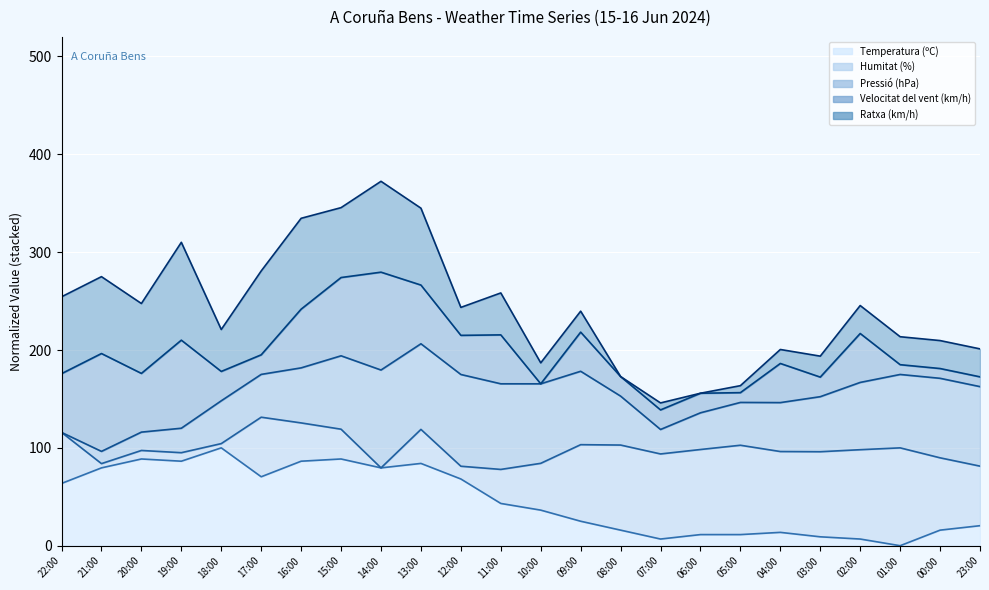

Rank the categories by Velocitat del vent (km/h) (line) value from highest to lowest.

14:00, 15:00, 13:00, 16:00, 09:00, 02:00, 11:00, 12:00, 19:00, 21:00, 17:00, 04:00, 01:00, 00:00, 18:00, 20:00, 22:00, 08:00, 23:00, 03:00, 10:00, 05:00, 06:00, 07:00